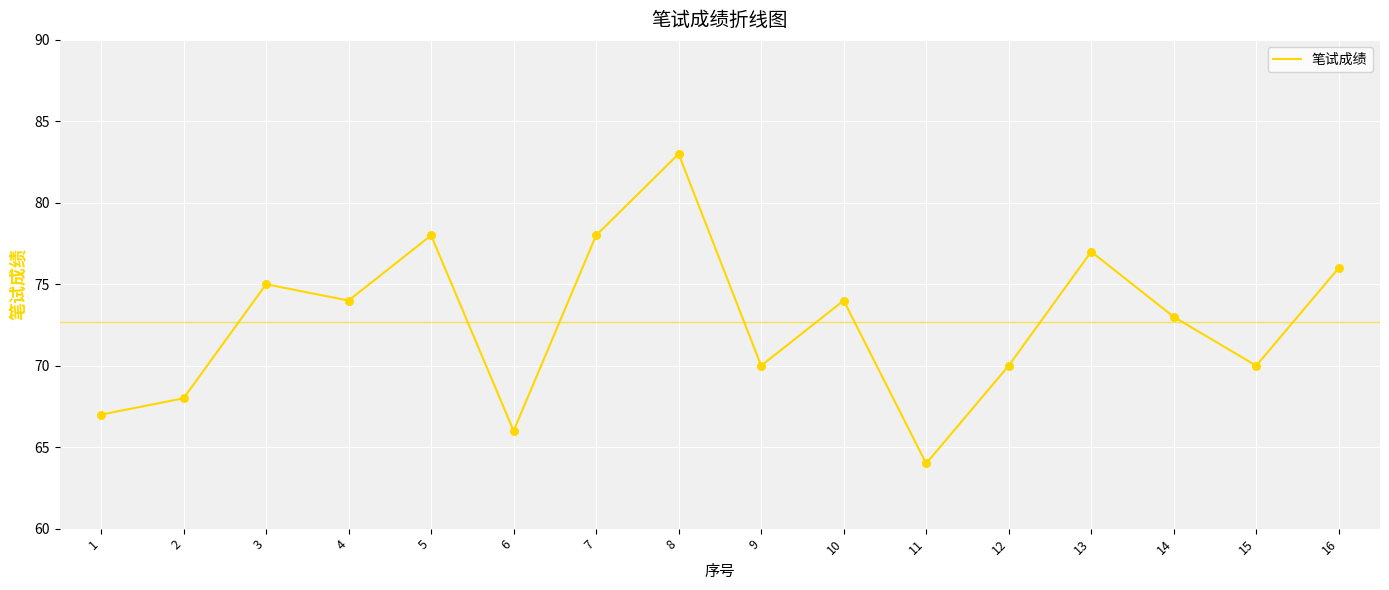

What is the change in value from 10 to 12?

-4